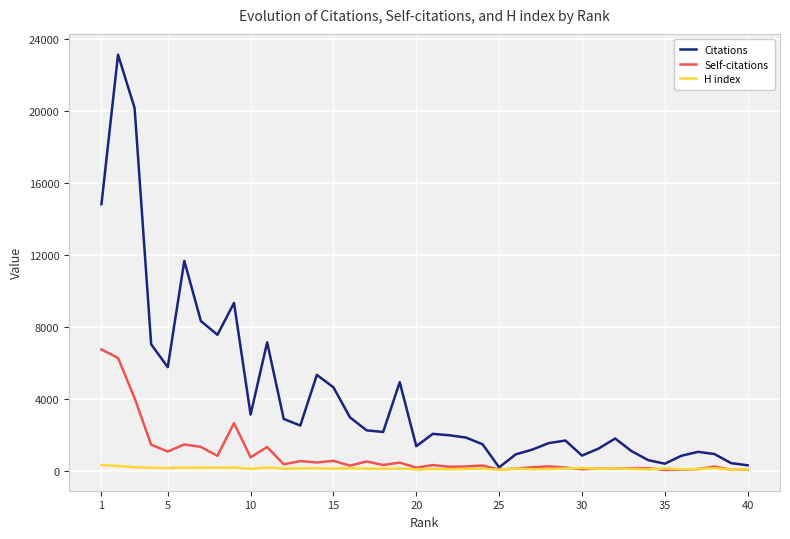

Which series has the widest spread of values?

Citations